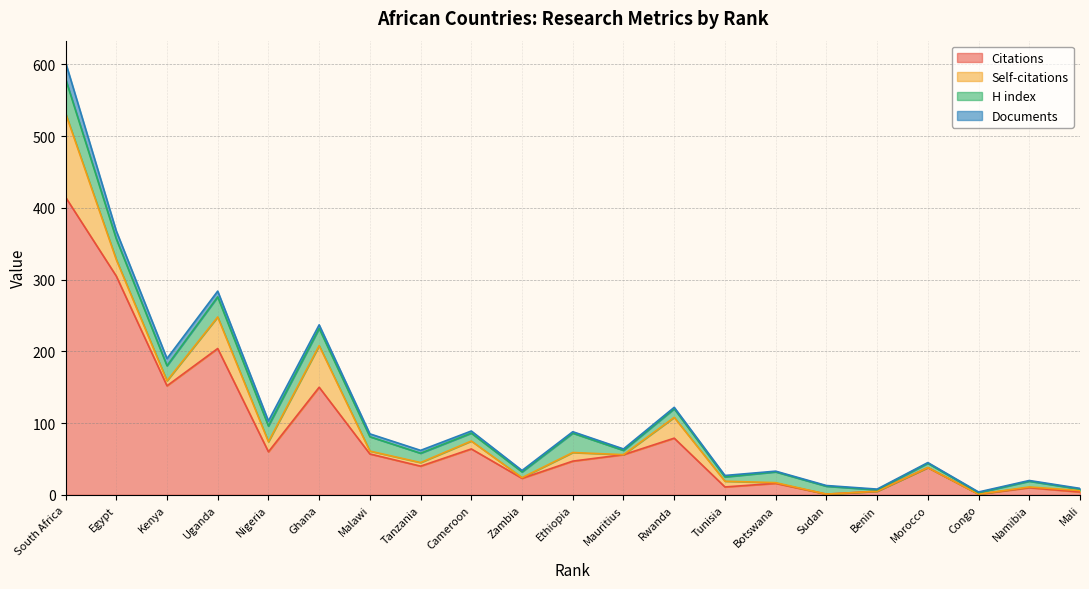

The value of Self-citations at 16 is 0. True or false?

True